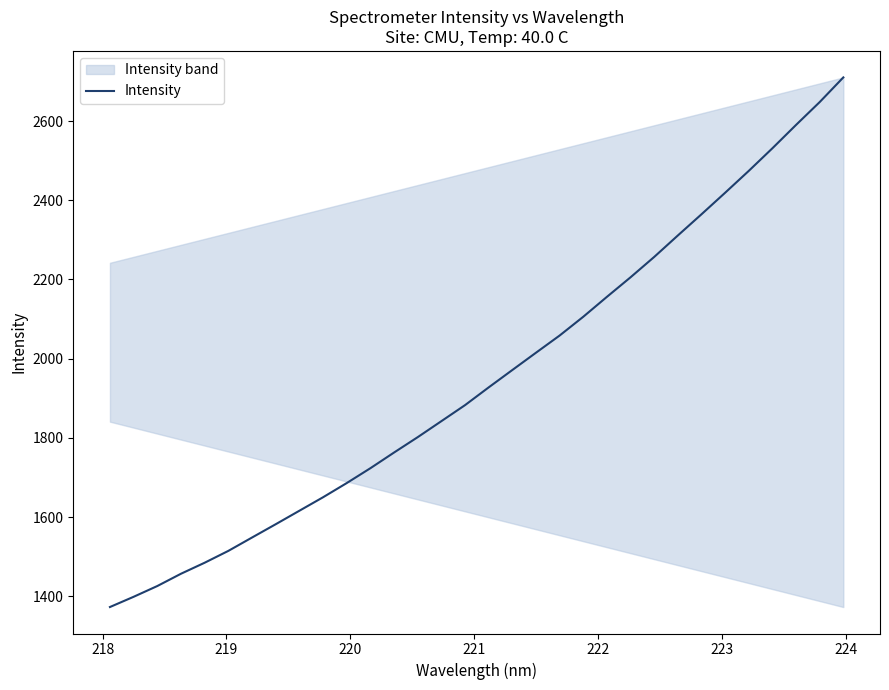

What is the difference between the maximum and minimum values?

1336.6